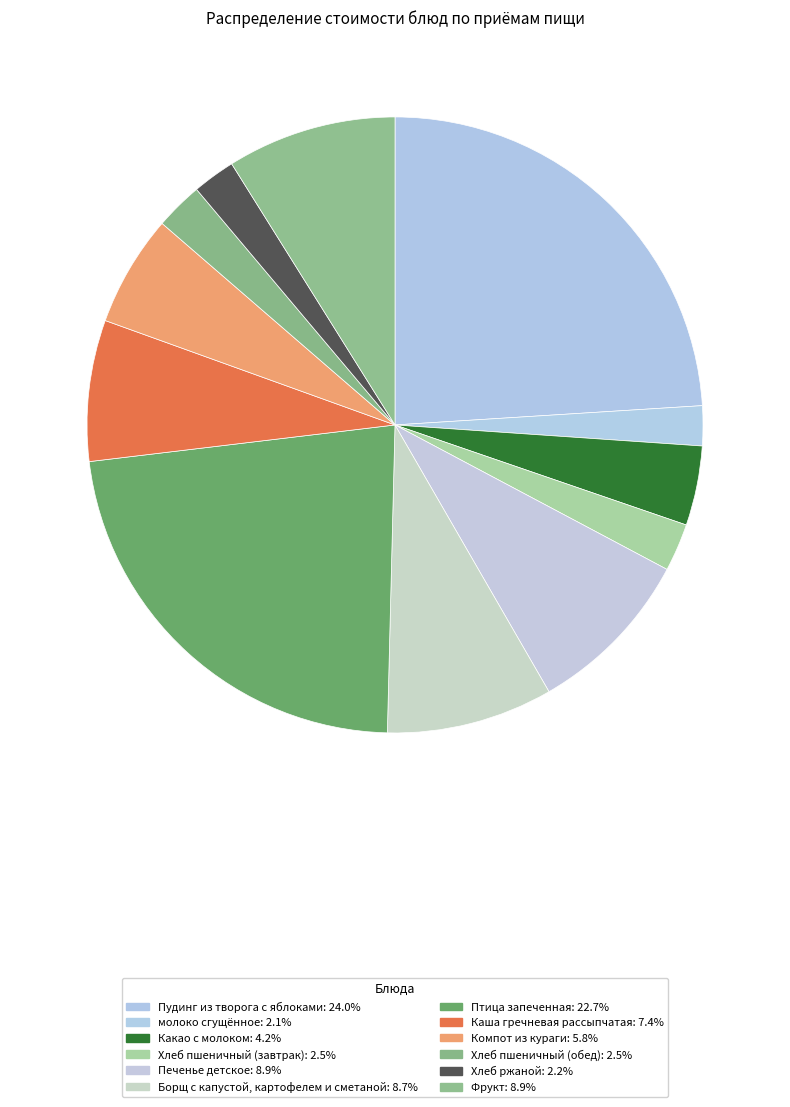

To the nearest percent, what is the difference between the largest and smallest slice percentages?

22%